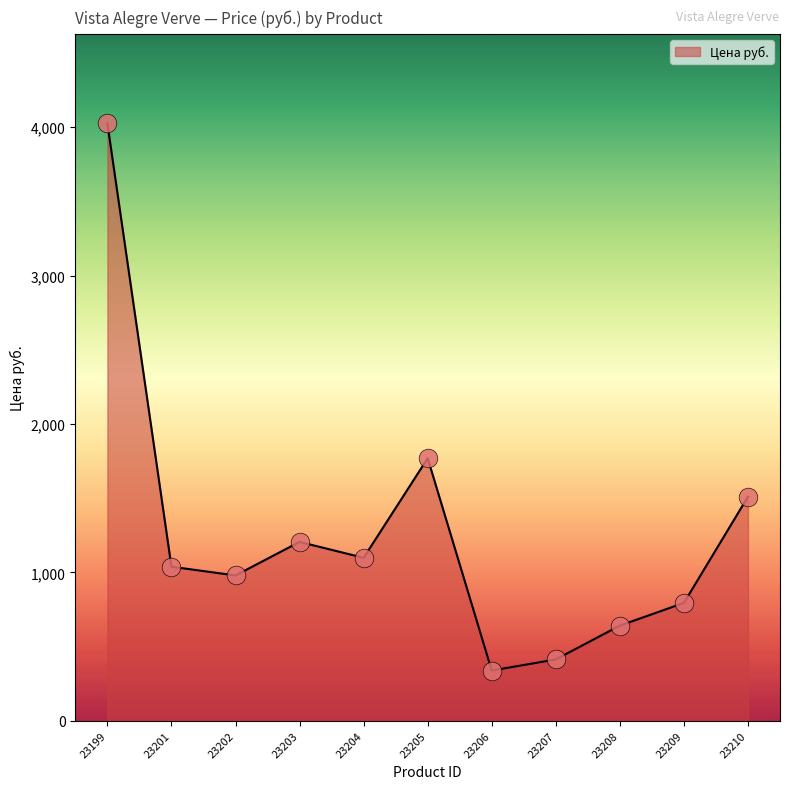

Approximately how many times larger is the value at 23205 compared to 23206?

5.2